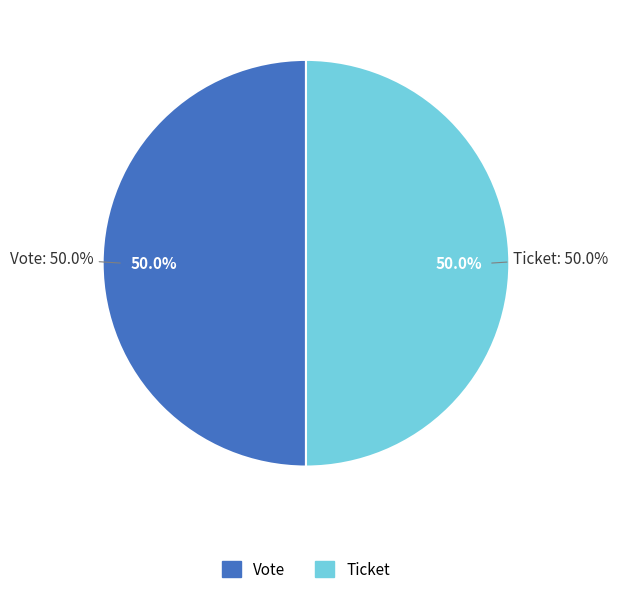

Rank the categories by value from lowest to highest.

Ticket (io_index=0), Vote (io_index=1)